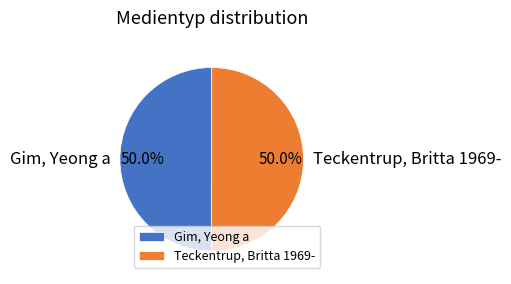

Do Gim, Yeong a and Teckentrup, Britta 1969- together represent more than half of the pie?

Yes